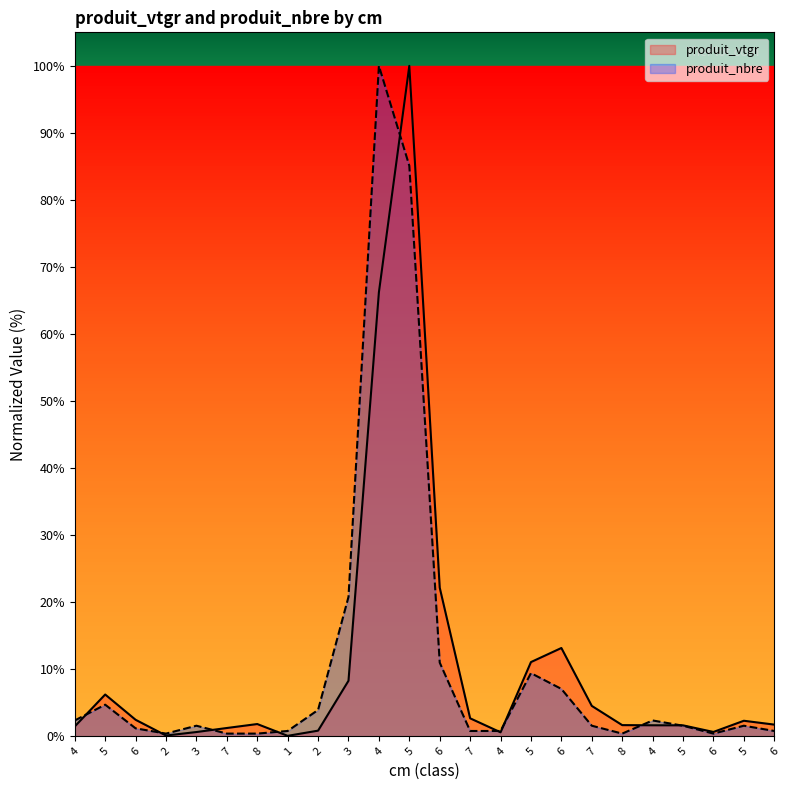

At which category does produit_vtgr reach its first local peak?

5